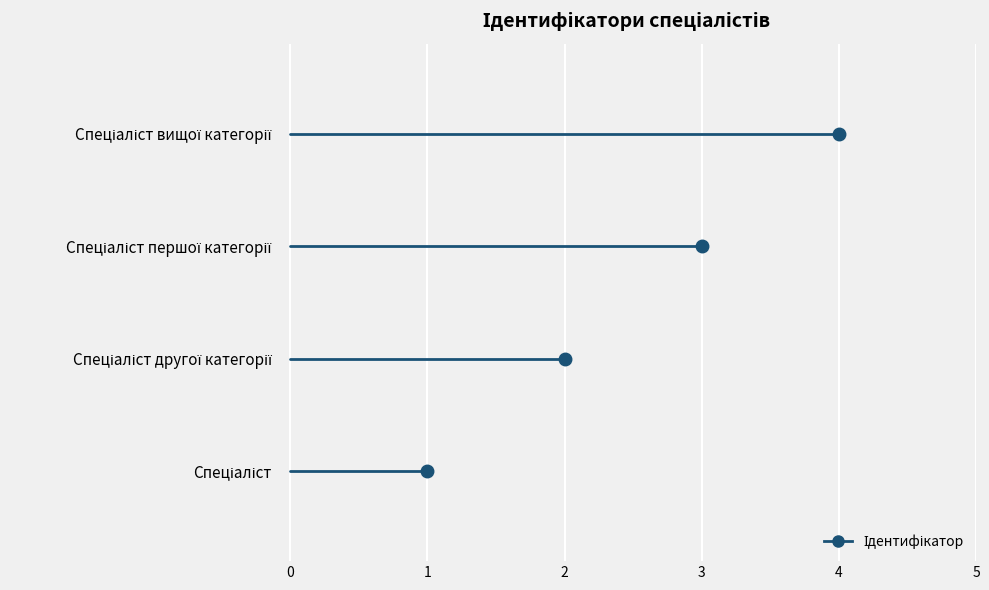

How many distinct data groups are displayed?

1